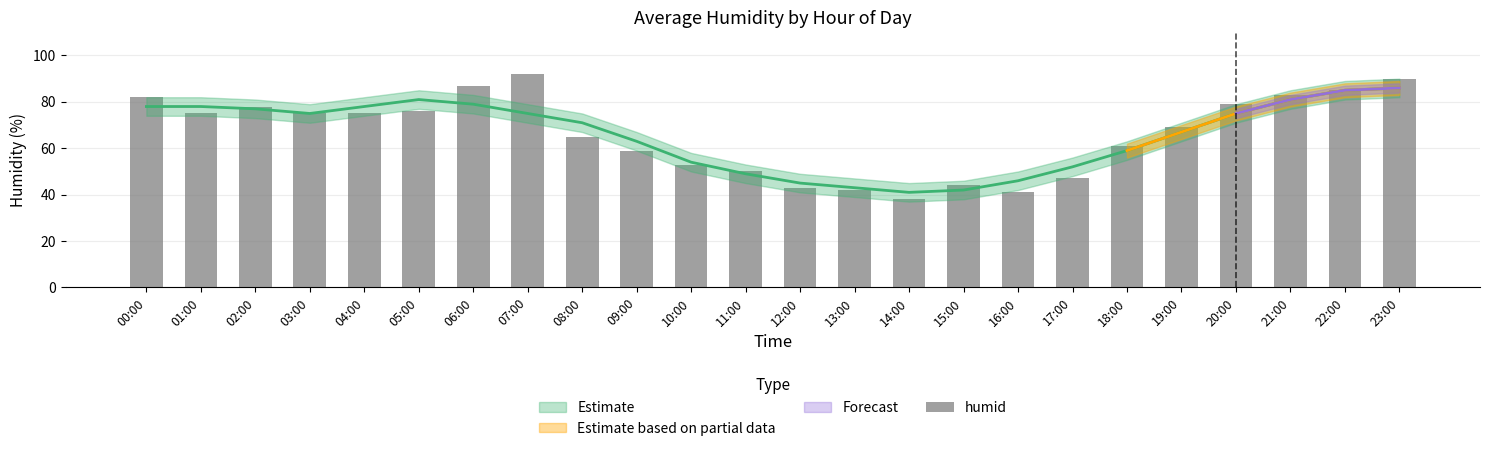

What is the difference between the values at 14:00 and 19:00?

31